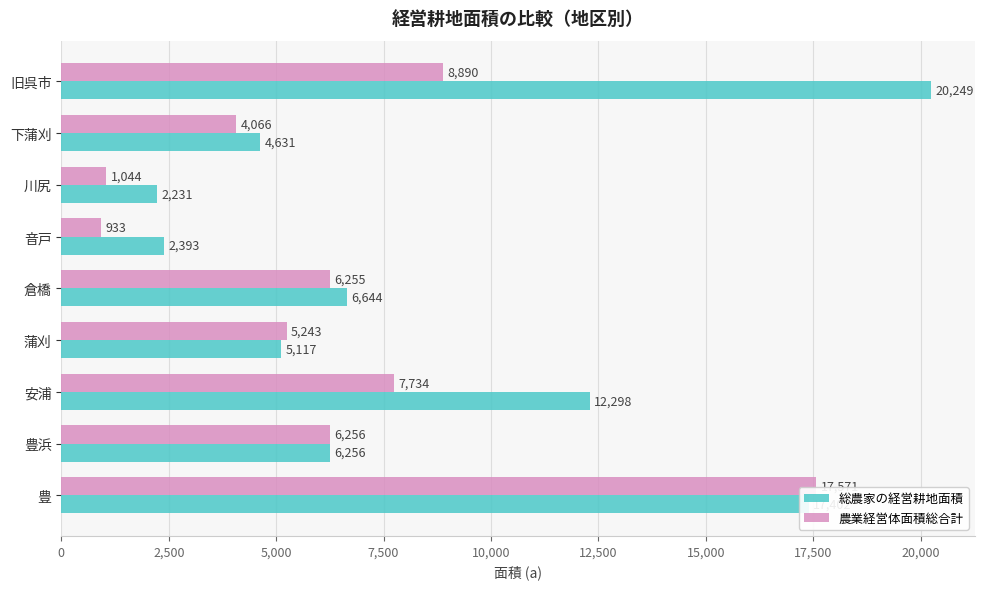

List the series in order of their overall mean, highest first.

総農家の経営耕地面積, 農業経営体面積総合計